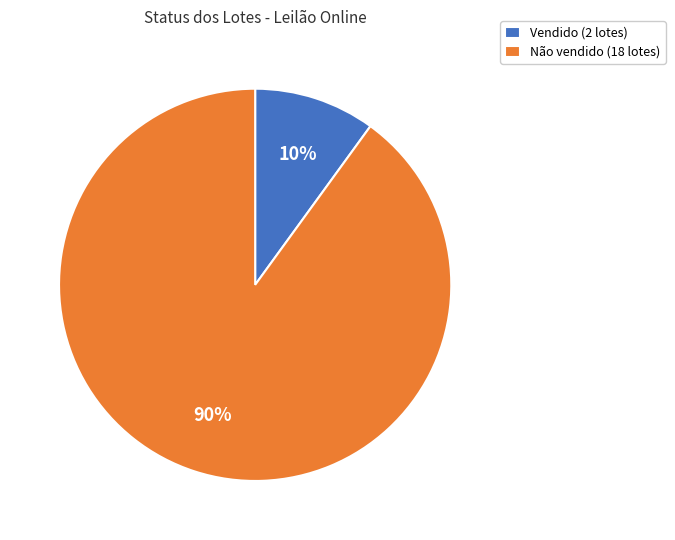

The Vendido slice represents 22% of the pie. True or false?

False